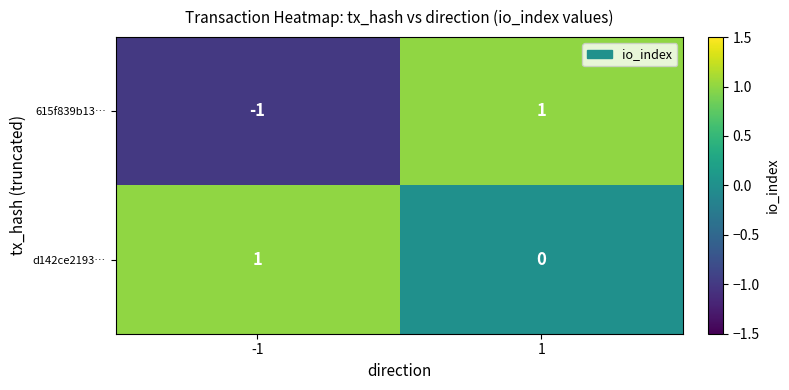

Is it true that d142ce2193… equals -1 at 1?

False